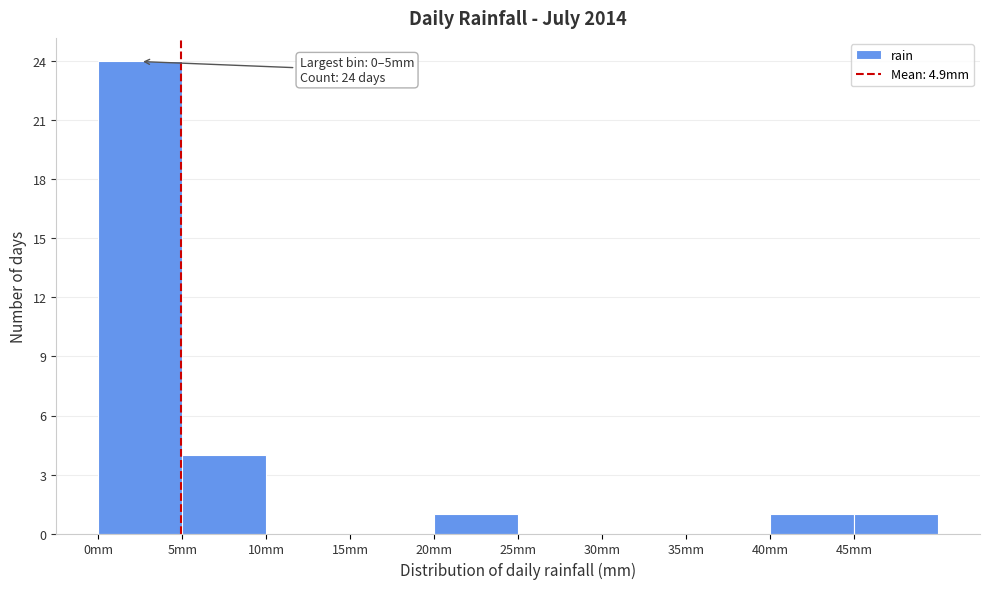

Which range on the x-axis has the tallest bar?

0 to 5